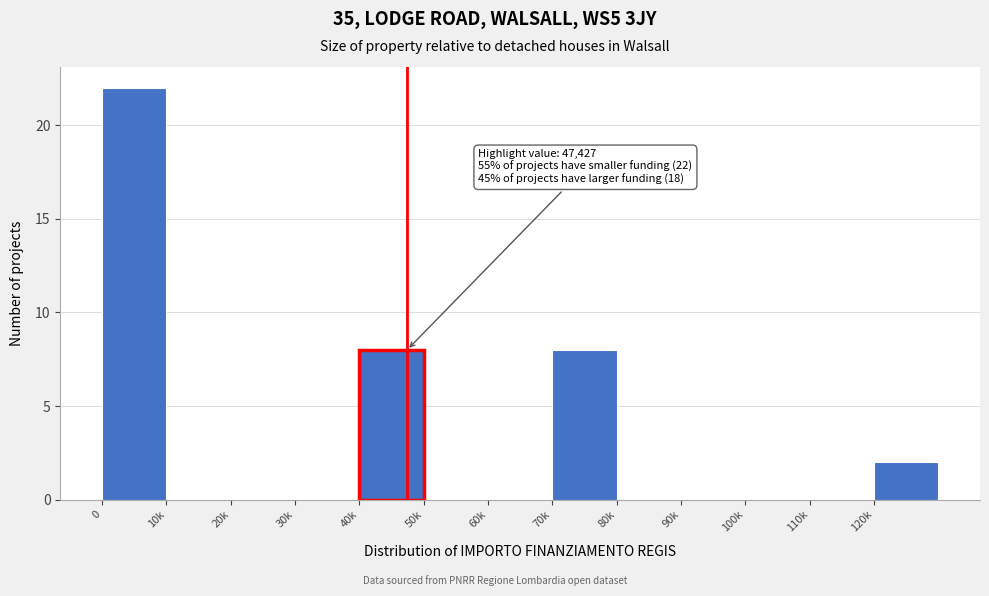

Reading left to right, list all the values displayed in this chart.

0=22	10k=0	20k=0	30k=0	40k=8	50k=0	60k=0	70k=8	80k=0	90k=0	100k=0	110k=0	120k=2